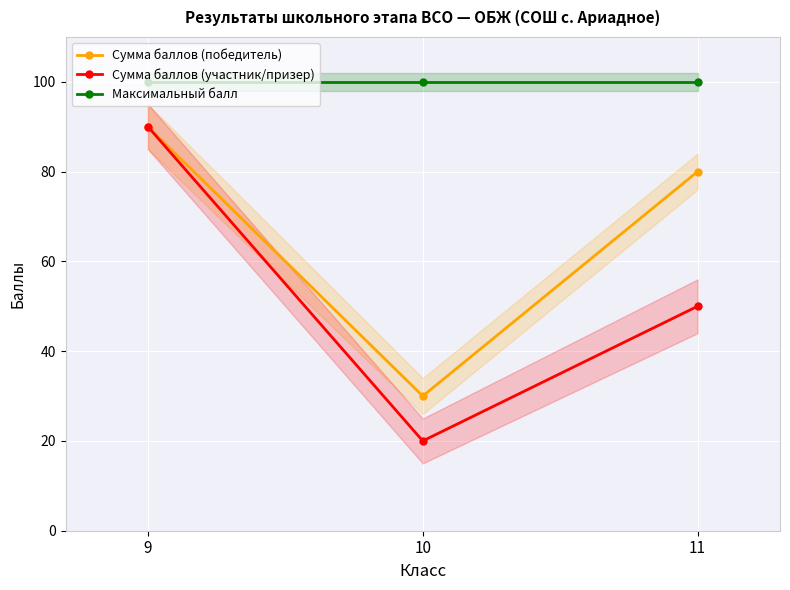

Is the value of Сумма баллов (участник/призер) at 9 greater than the value of Максимальный балл at 11?

No